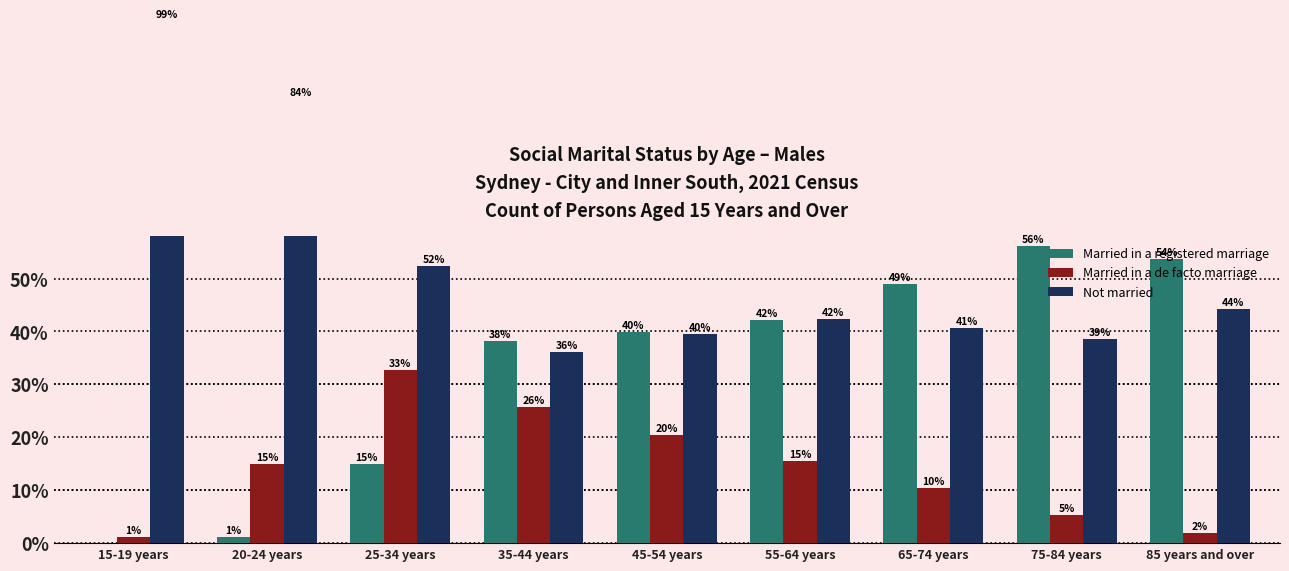

How many values in the Married in a registered marriage series exceed 39?

5